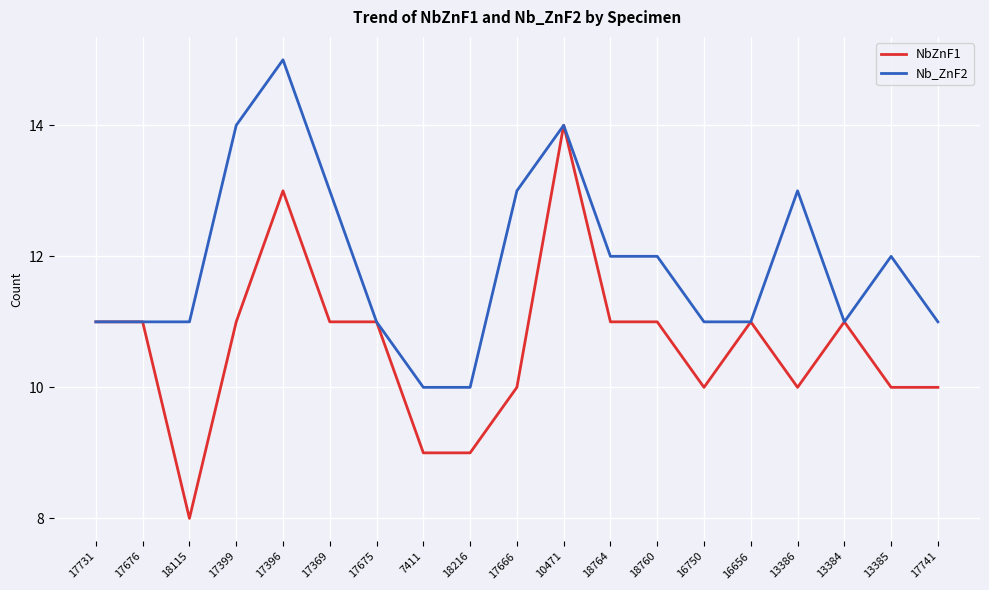

Which category has the lowest value in the NbZnF1 series?

18115